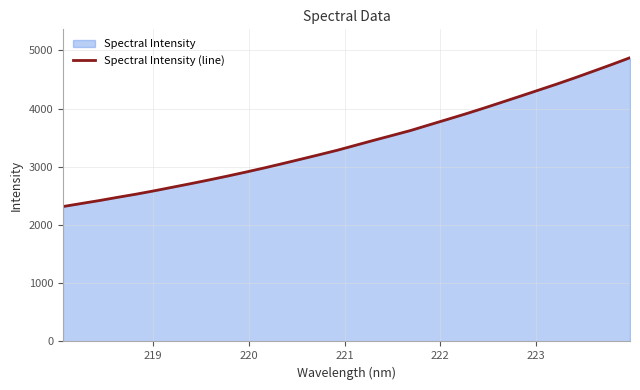

Does the chart have visible grid lines?

Yes